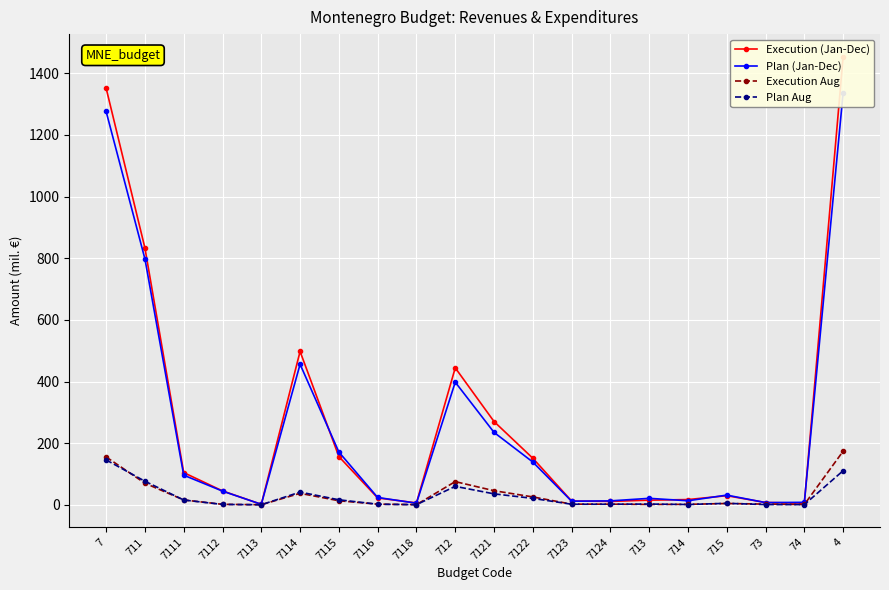

What is the label of the 7th point from the left?

7115